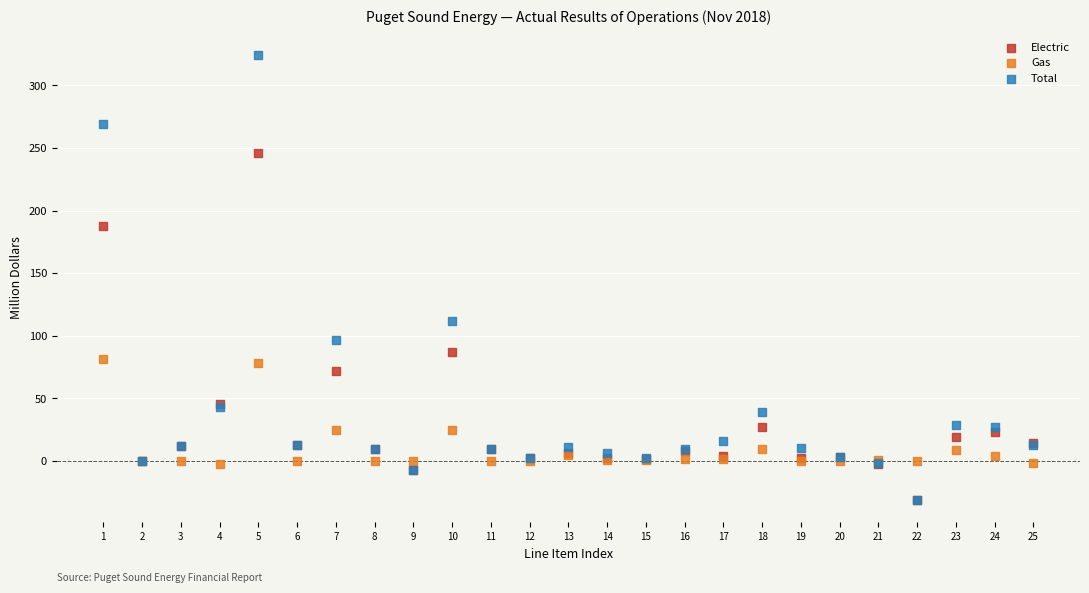

In the Total series, what Y value is closest to 146?

111.7